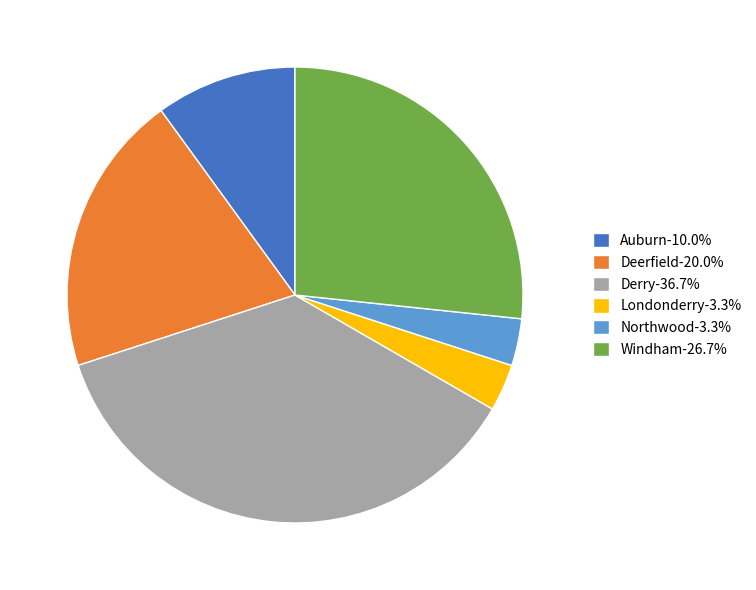

Does Derry represent more than half of the total?

No